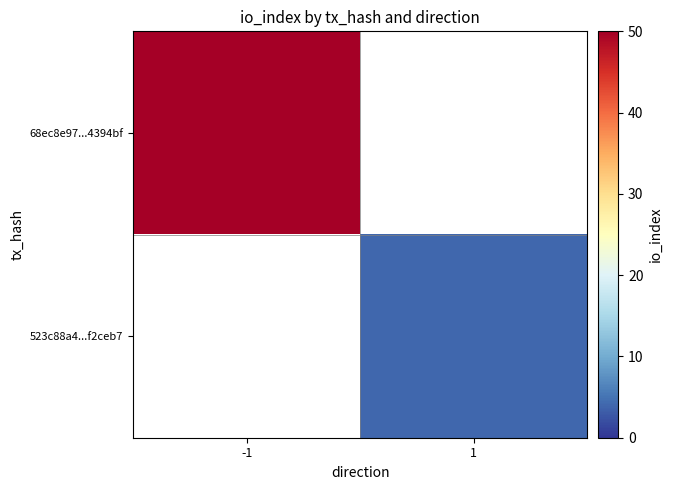

What is the greatest value displayed?

50.0